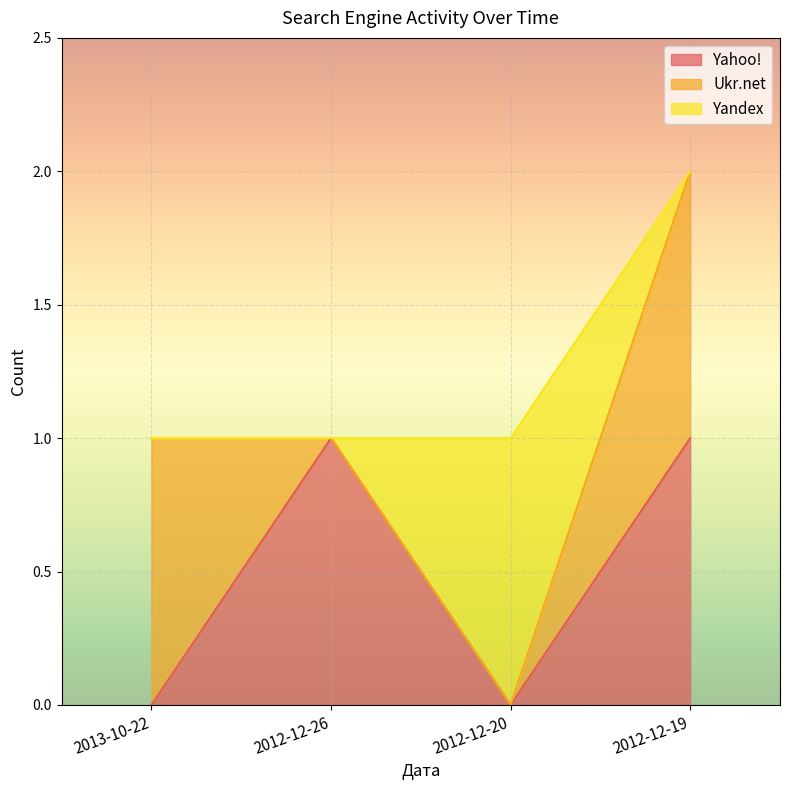

Is it true that Ukr.net equals 0 at 2012-12-19?

False